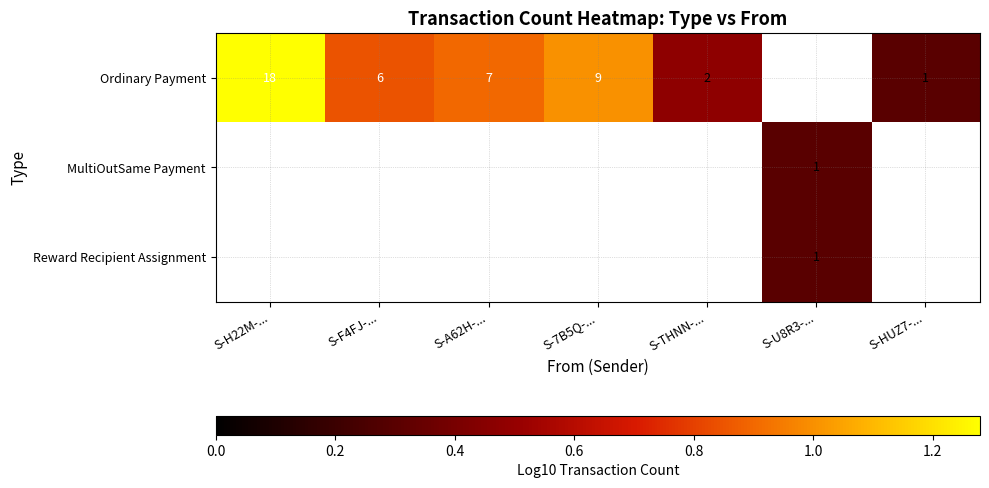

What is the highest value of the Ordinary Payment series?

1.3